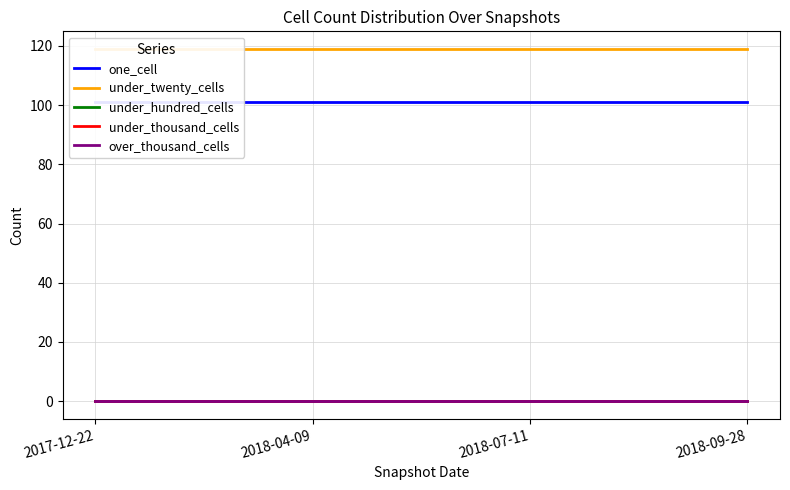

True or false: under_thousand_cells and over_thousand_cells cross at least once.

False